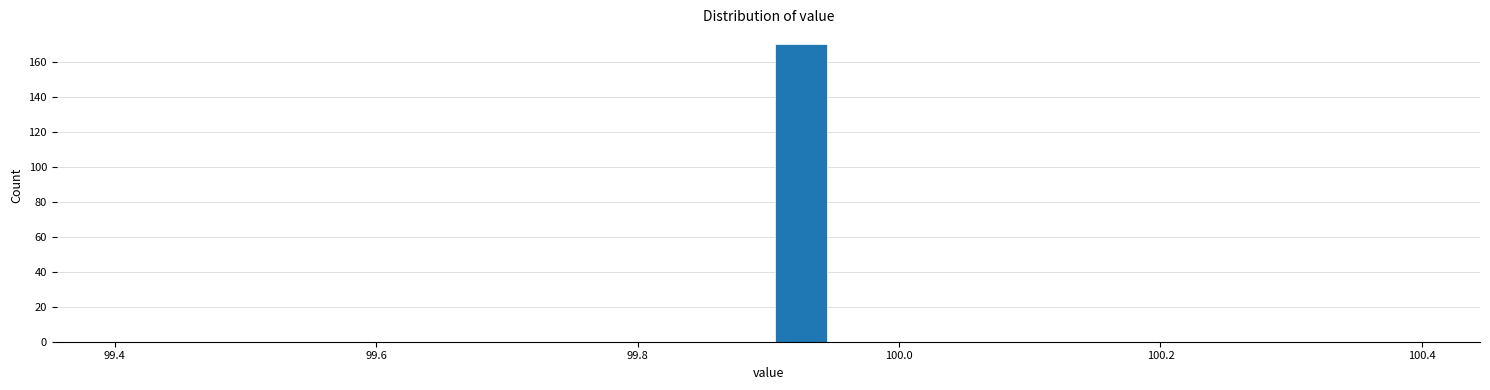

Read against the x-axis, roughly where is the centre of the tallest bar?

99.92